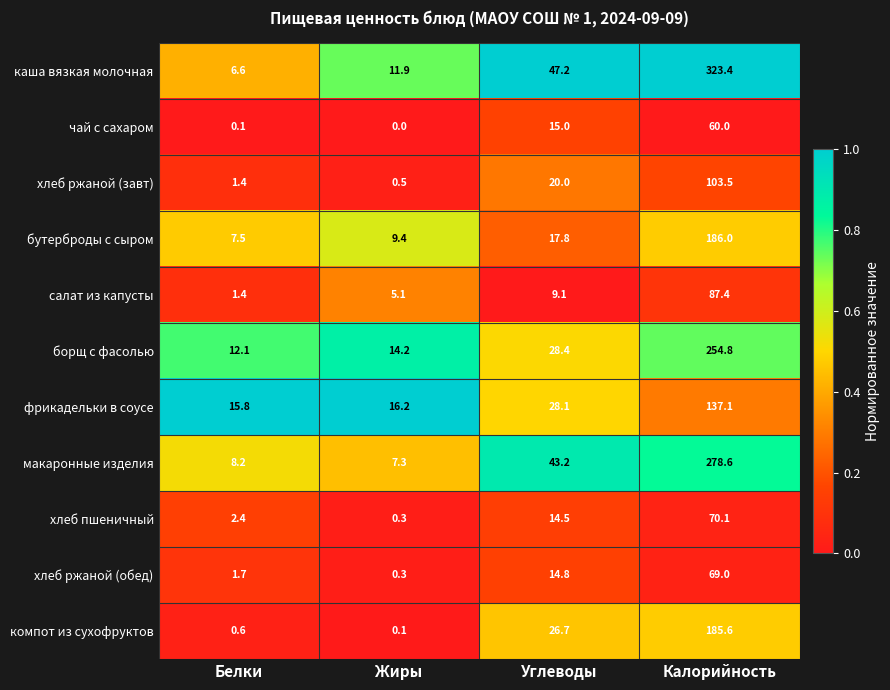

At which category does the chart reach its peak across all series?

Калорийность